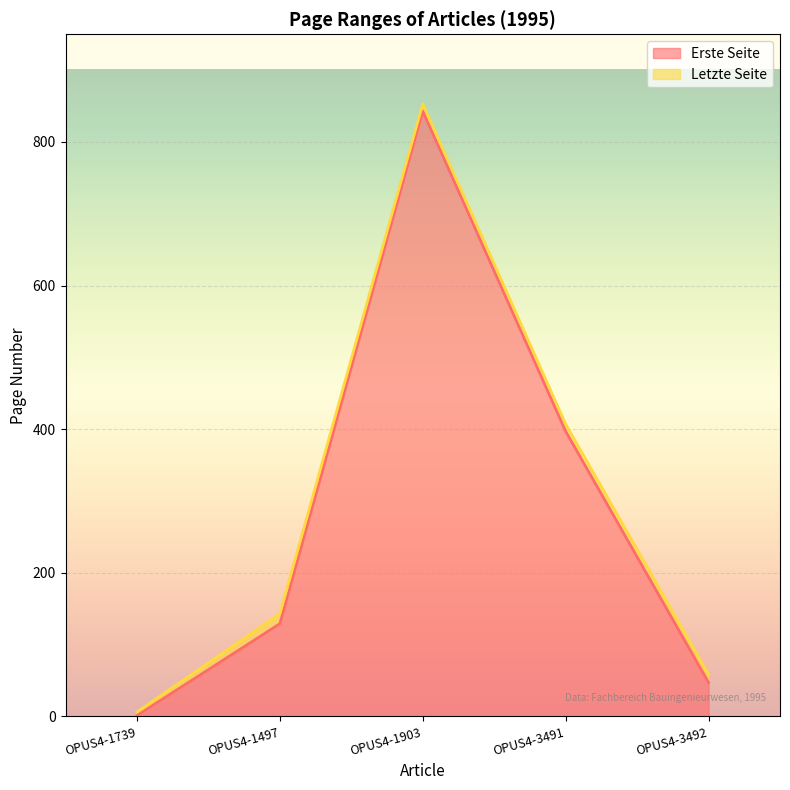

What value does the Letzte Seite series have at OPUS4-3492?

58